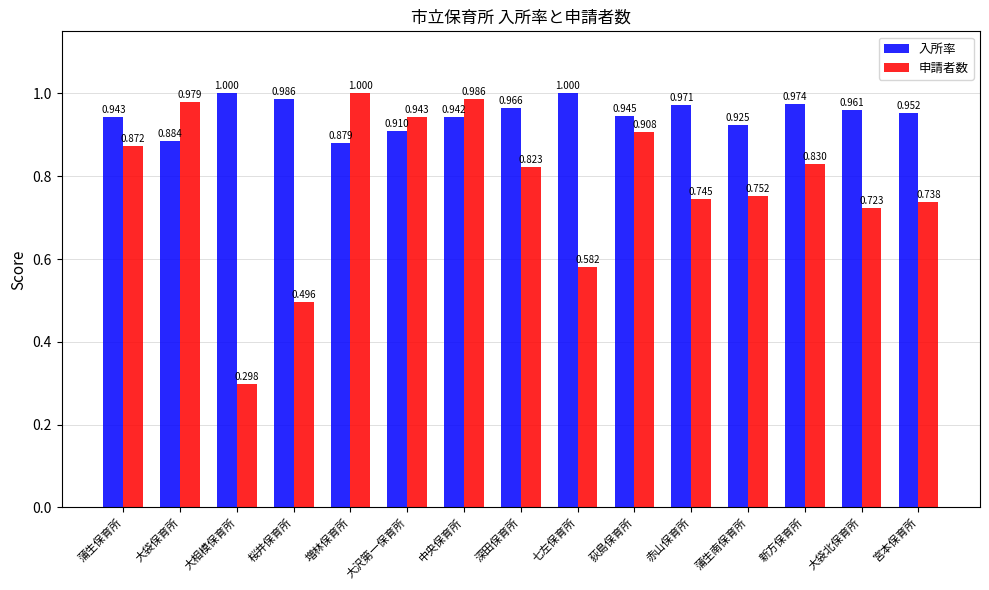

How many bars are there in each group?

2